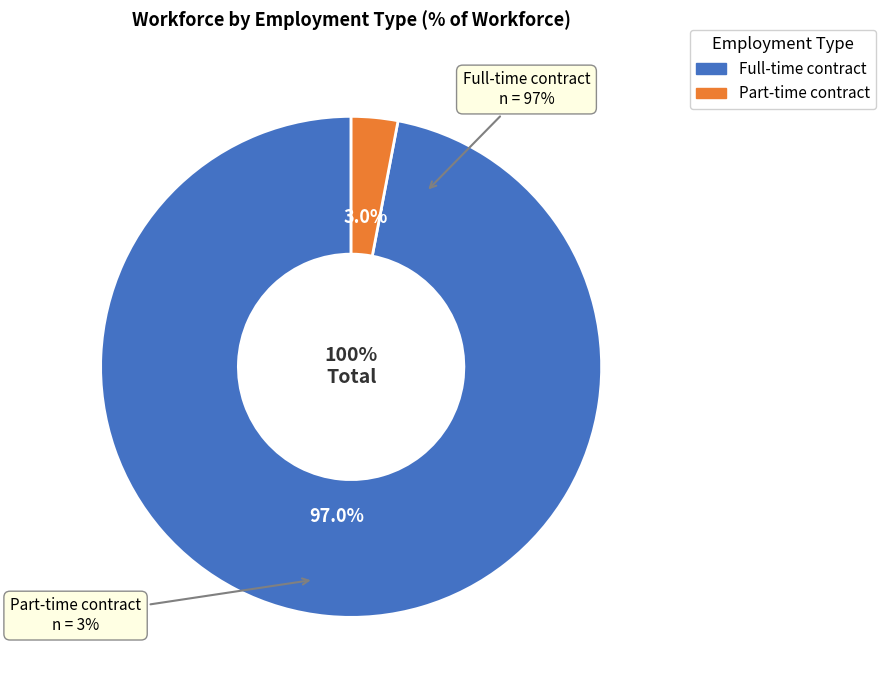

To the nearest percent, what portion does Full-time contract represent?

97%